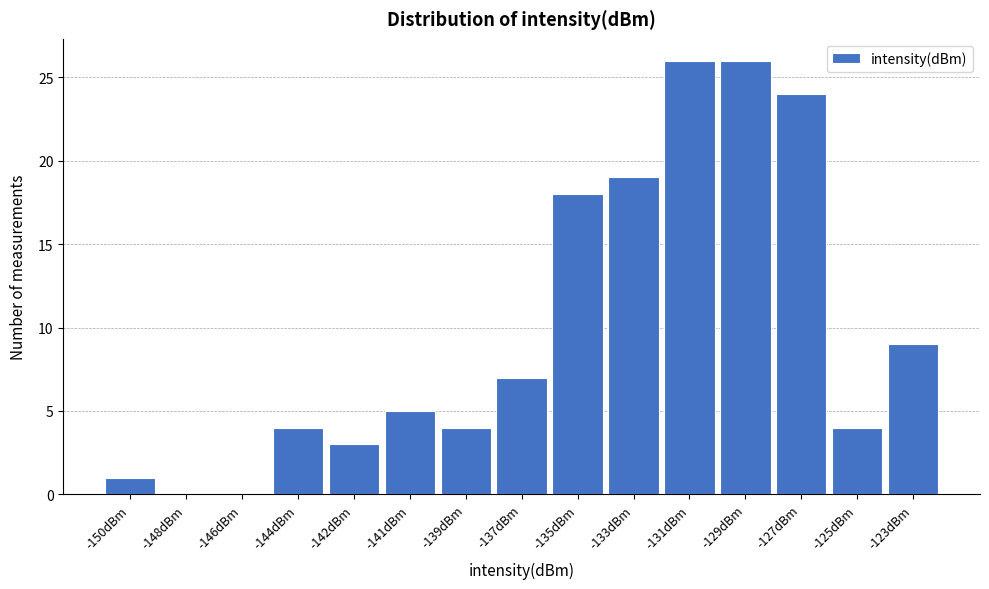

Reading right to left, list all the values displayed in this chart.

-123dBm=9	-125dBm=4	-127dBm=24	-129dBm=26	-131dBm=26	-133dBm=19	-135dBm=18	-137dBm=7	-139dBm=4	-141dBm=5	-142dBm=3	-144dBm=4	-146dBm=0	-148dBm=0	-150dBm=1